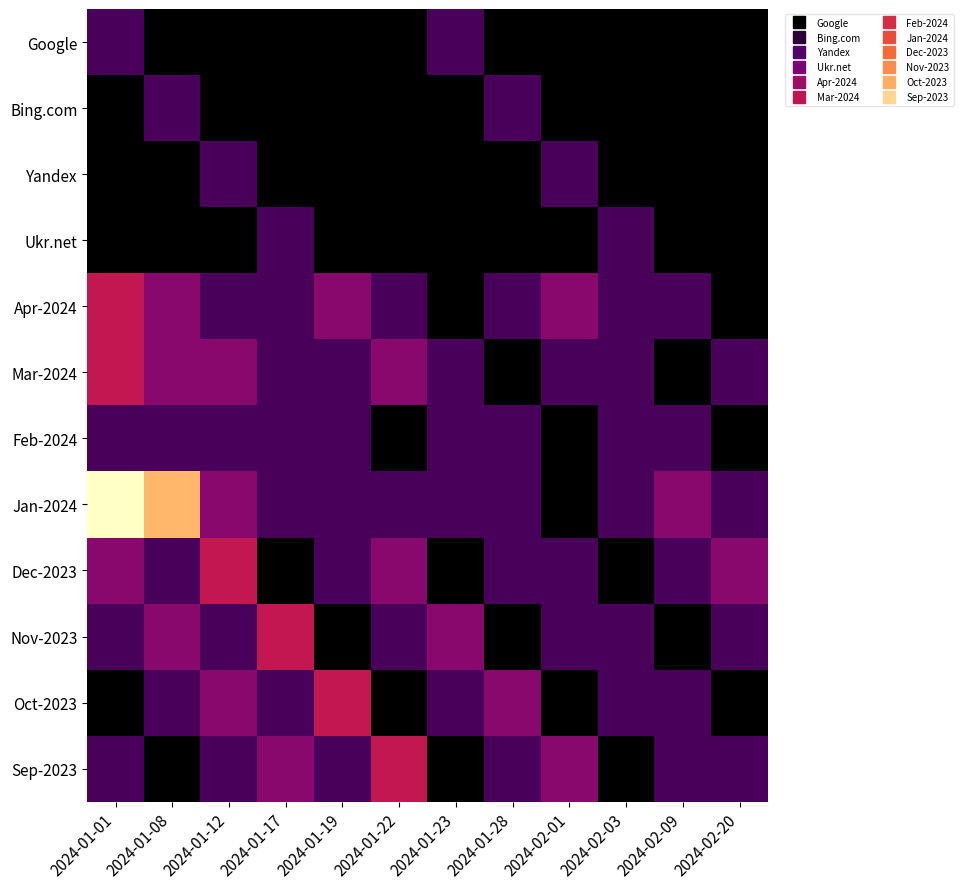

Reading left to right, transcribe all the data shown in this chart.

Google: 2024-01-01=1	2024-01-08=0	2024-01-12=0	2024-01-17=0	2024-01-19=0	2024-01-22=0	2024-01-23=1	2024-01-28=0	2024-02-01=0	2024-02-03=0	2024-02-09=0	2024-02-20=0
Bing.com: 2024-01-01=0	2024-01-08=1	2024-01-12=0	2024-01-17=0	2024-01-19=0	2024-01-22=0	2024-01-23=0	2024-01-28=1	2024-02-01=0	2024-02-03=0	2024-02-09=0	2024-02-20=0
Yandex: 2024-01-01=0	2024-01-08=0	2024-01-12=1	2024-01-17=0	2024-01-19=0	2024-01-22=0	2024-01-23=0	2024-01-28=0	2024-02-01=1	2024-02-03=0	2024-02-09=0	2024-02-20=0
Ukr.net: 2024-01-01=0	2024-01-08=0	2024-01-12=0	2024-01-17=1	2024-01-19=0	2024-01-22=0	2024-01-23=0	2024-01-28=0	2024-02-01=0	2024-02-03=1	2024-02-09=0	2024-02-20=0
Apr-2024: 2024-01-01=3	2024-01-08=2	2024-01-12=1	2024-01-17=1	2024-01-19=2	2024-01-22=1	2024-01-23=0	2024-01-28=1	2024-02-01=2	2024-02-03=1	2024-02-09=1	2024-02-20=0
Mar-2024: 2024-01-01=3	2024-01-08=2	2024-01-12=2	2024-01-17=1	2024-01-19=1	2024-01-22=2	2024-01-23=1	2024-01-28=0	2024-02-01=1	2024-02-03=1	2024-02-09=0	2024-02-20=1
Feb-2024: 2024-01-01=1	2024-01-08=1	2024-01-12=1	2024-01-17=1	2024-01-19=1	2024-01-22=0	2024-01-23=1	2024-01-28=1	2024-02-01=0	2024-02-03=1	2024-02-09=1	2024-02-20=0
Jan-2024: 2024-01-01=7	2024-01-08=6	2024-01-12=2	2024-01-17=1	2024-01-19=1	2024-01-22=1	2024-01-23=1	2024-01-28=1	2024-02-01=0	2024-02-03=1	2024-02-09=2	2024-02-20=1
Dec-2023: 2024-01-01=2	2024-01-08=1	2024-01-12=3	2024-01-17=0	2024-01-19=1	2024-01-22=2	2024-01-23=0	2024-01-28=1	2024-02-01=1	2024-02-03=0	2024-02-09=1	2024-02-20=2
Nov-2023: 2024-01-01=1	2024-01-08=2	2024-01-12=1	2024-01-17=3	2024-01-19=0	2024-01-22=1	2024-01-23=2	2024-01-28=0	2024-02-01=1	2024-02-03=1	2024-02-09=0	2024-02-20=1
Oct-2023: 2024-01-01=0	2024-01-08=1	2024-01-12=2	2024-01-17=1	2024-01-19=3	2024-01-22=0	2024-01-23=1	2024-01-28=2	2024-02-01=0	2024-02-03=1	2024-02-09=1	2024-02-20=0
Sep-2023: 2024-01-01=1	2024-01-08=0	2024-01-12=1	2024-01-17=2	2024-01-19=1	2024-01-22=3	2024-01-23=0	2024-01-28=1	2024-02-01=2	2024-02-03=0	2024-02-09=1	2024-02-20=1